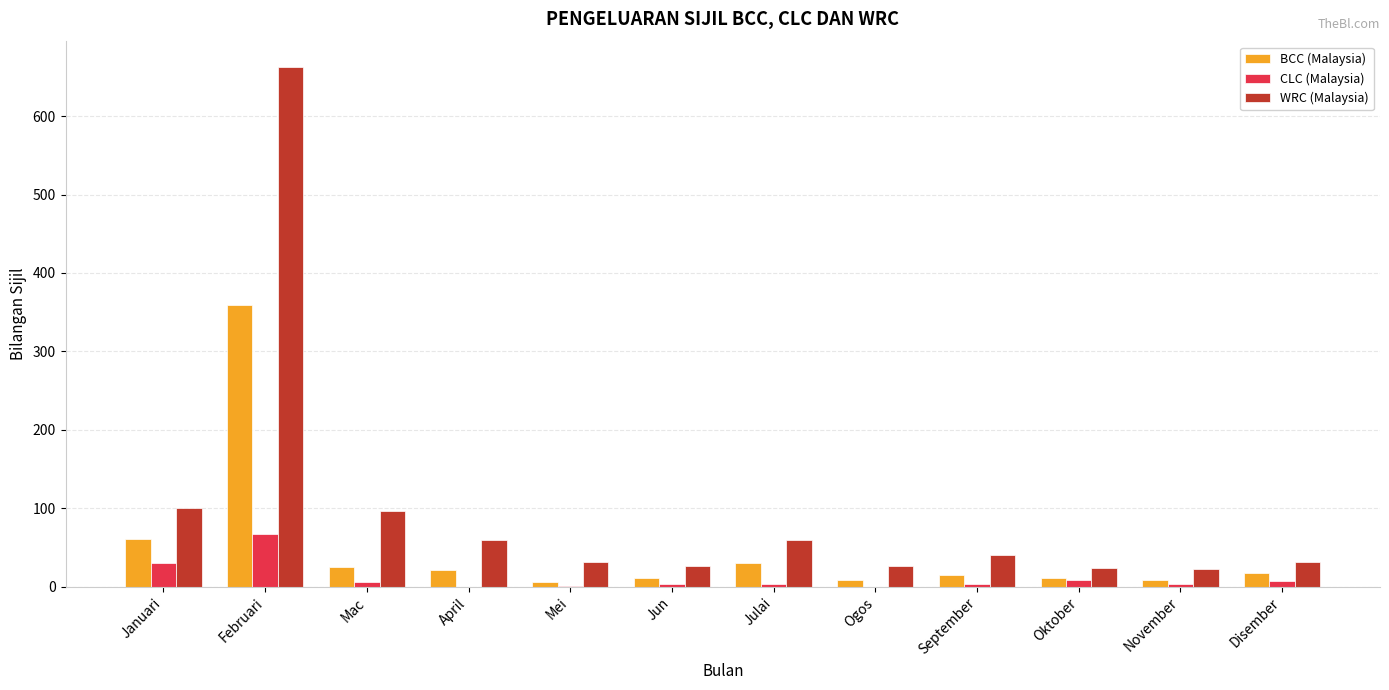

At which label is WRC (Malaysia) closest to 342?

Januari